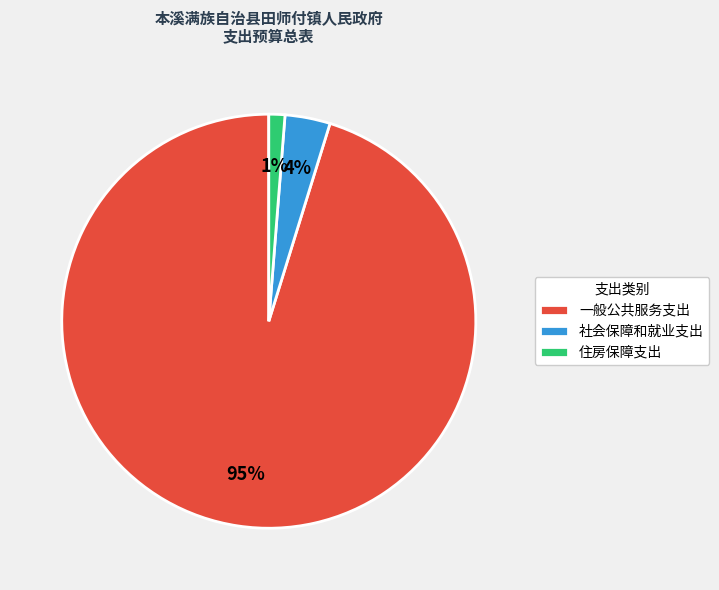

Which slice is the largest?

一般公共服务支出